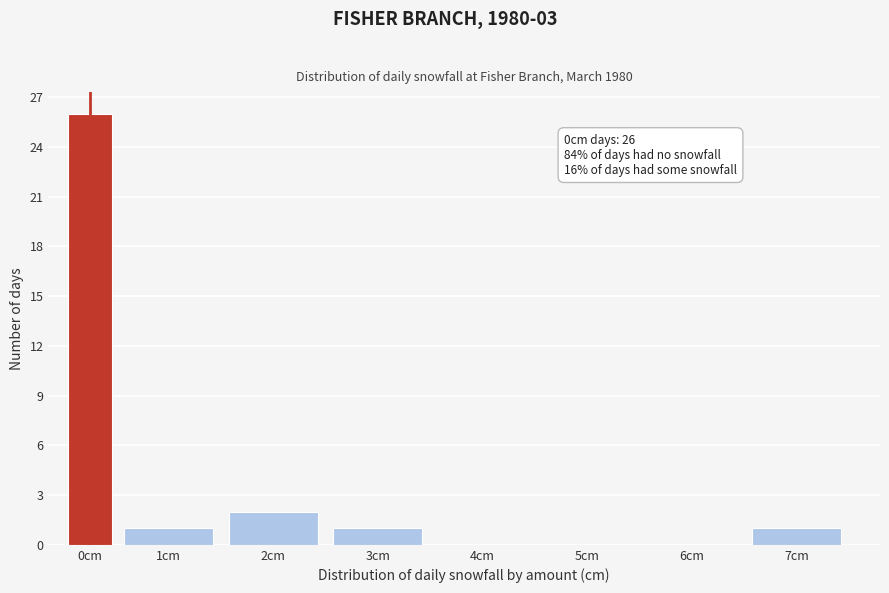

Reading left to right, transcribe all the data shown in this chart.

0cm=26	1cm=1	2cm=2	3cm=1	4cm=0	5cm=0	6cm=0	7cm=1